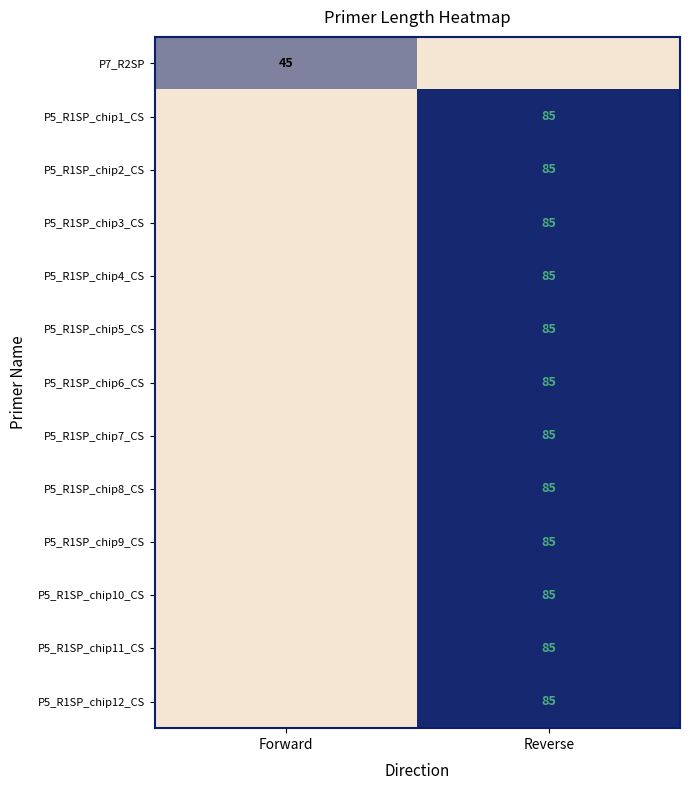

Is it true that P5_R1SP_chip11_CS equals 85 at Reverse?

True